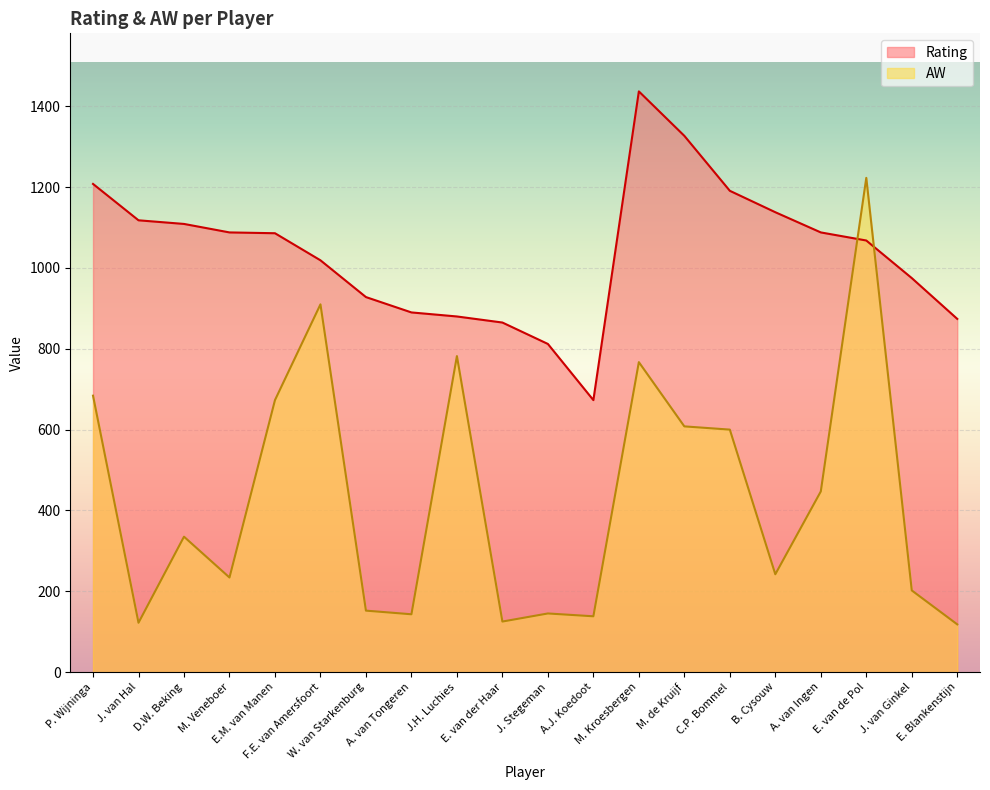

What is the label of the 4th point from the left?

M. Veneboer